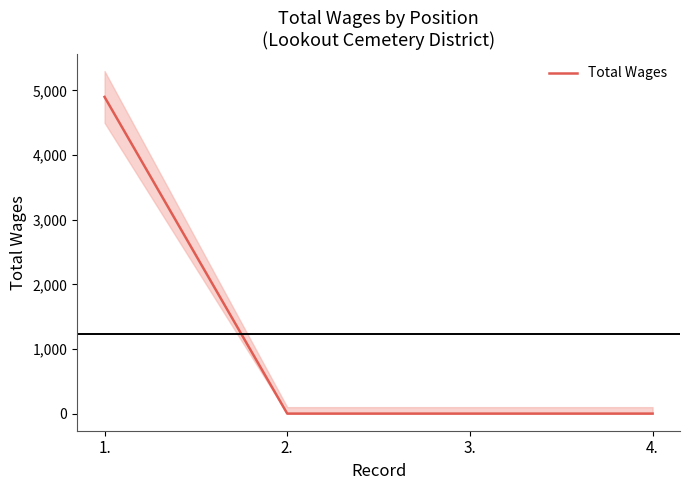

True or false: there are more than 2 points higher than both neighbors.

False